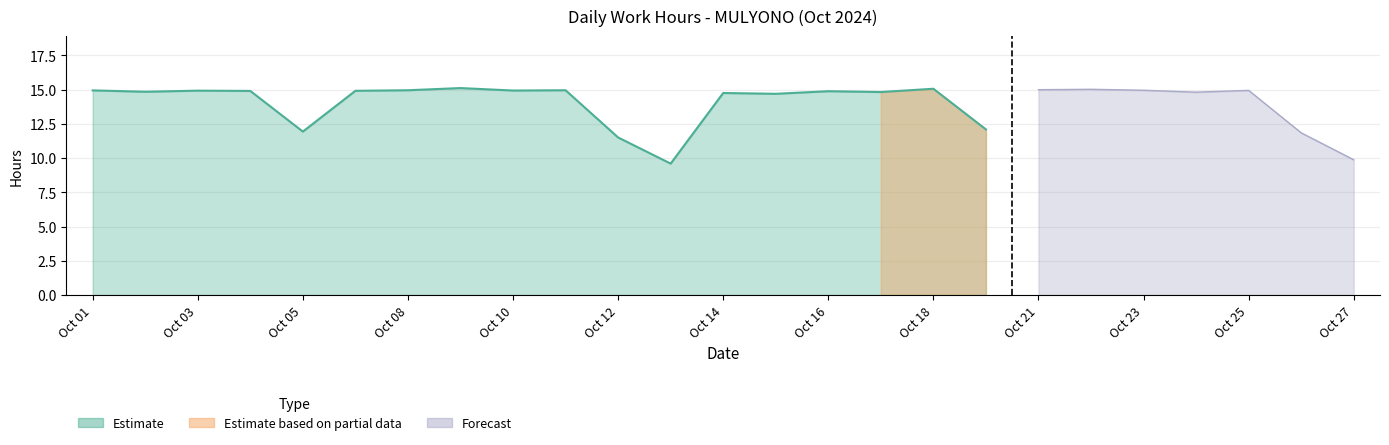

True or false: Break_Total and Low intersect in this chart.

False